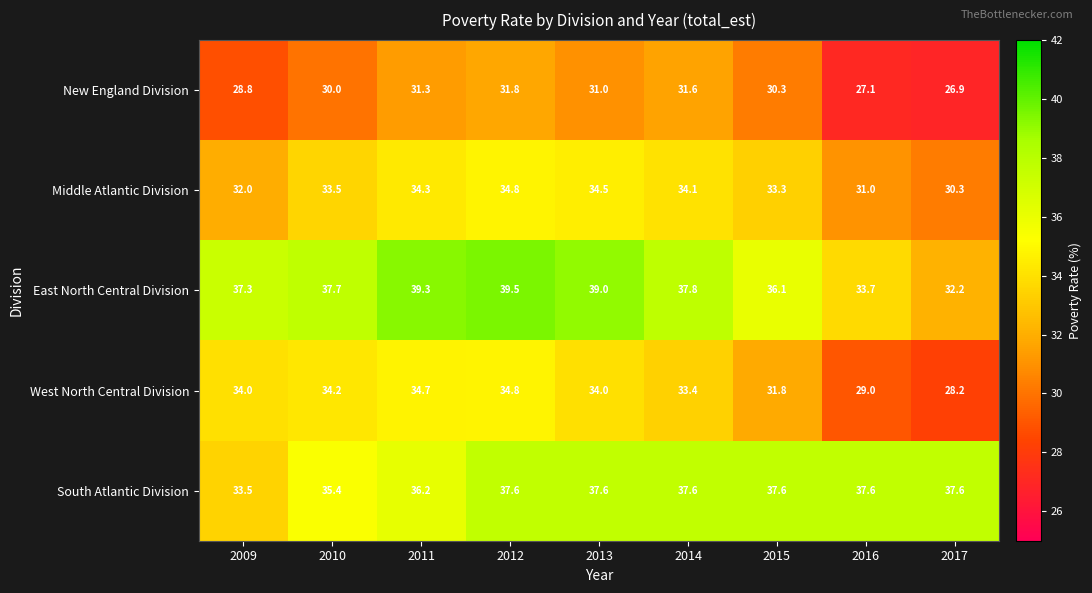

Rank the series at 2017 from lowest to highest value.

New England Division, West North Central Division, Middle Atlantic Division, East North Central Division, South Atlantic Division